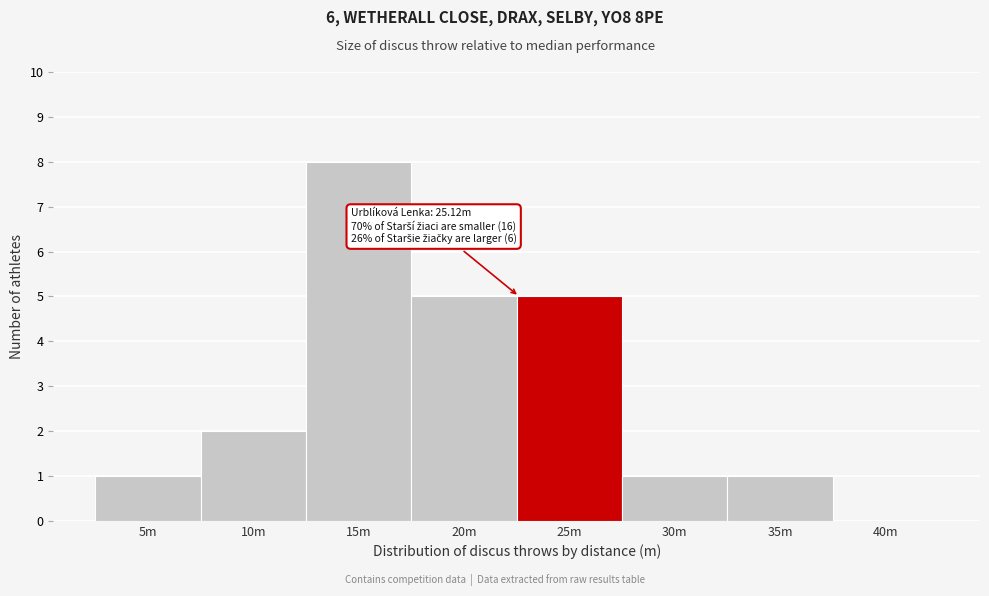

Reading left to right, what are all the values shown in this chart?

5m=1	10m=2	15m=8	20m=5	25m=5	30m=1	35m=1	40m=0